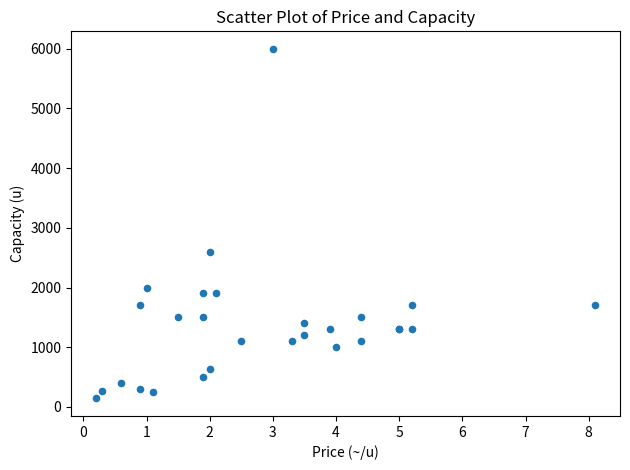

What Y value in the scatter plot is closest to 3070?

2600